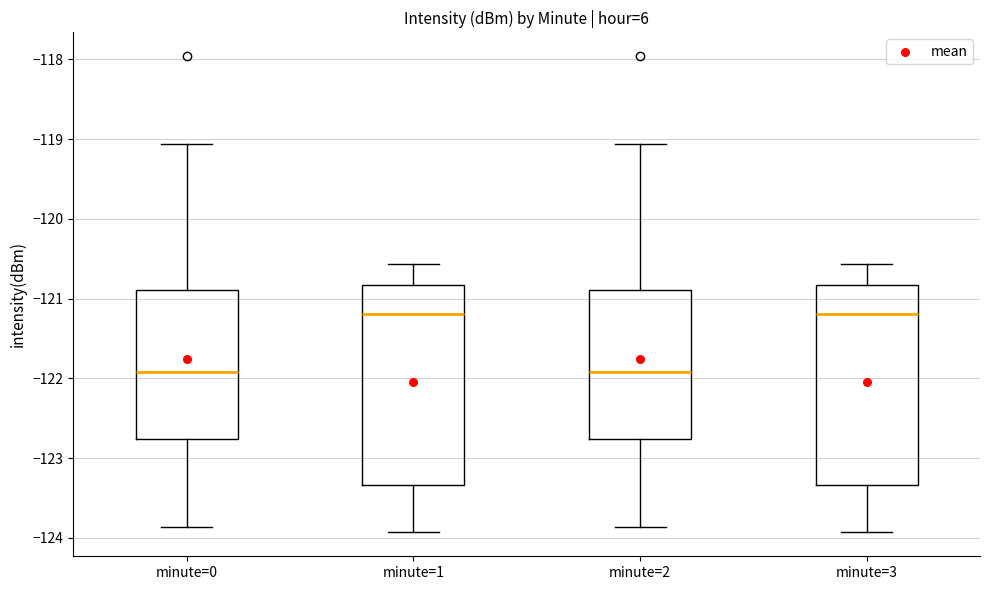

Reading left to right, transcribe this box plot: for each box, give where its median line is, the range the box spans, and where its two whiskers end, as read against the y-axis. The values are not printed on the chart, so give them approximately, as read against the axis.

minute=0: median -121.9, box -122.8 to -120.9, whiskers -123.9 to -119.1
minute=1: median -121.2, box -123.3 to -120.8, whiskers -123.9 to -120.6
minute=2: median -121.9, box -122.8 to -120.9, whiskers -123.9 to -119.1
minute=3: median -121.2, box -123.3 to -120.8, whiskers -123.9 to -120.6